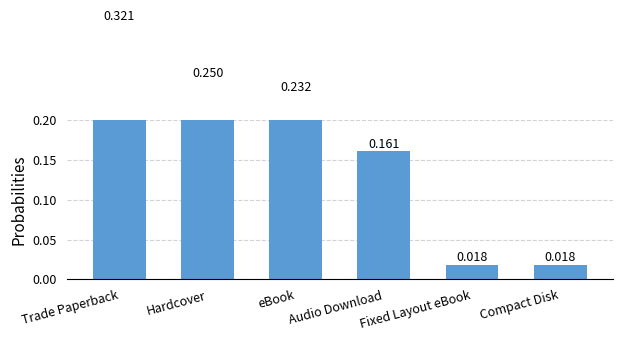

Does the chart contain any negative values?

No